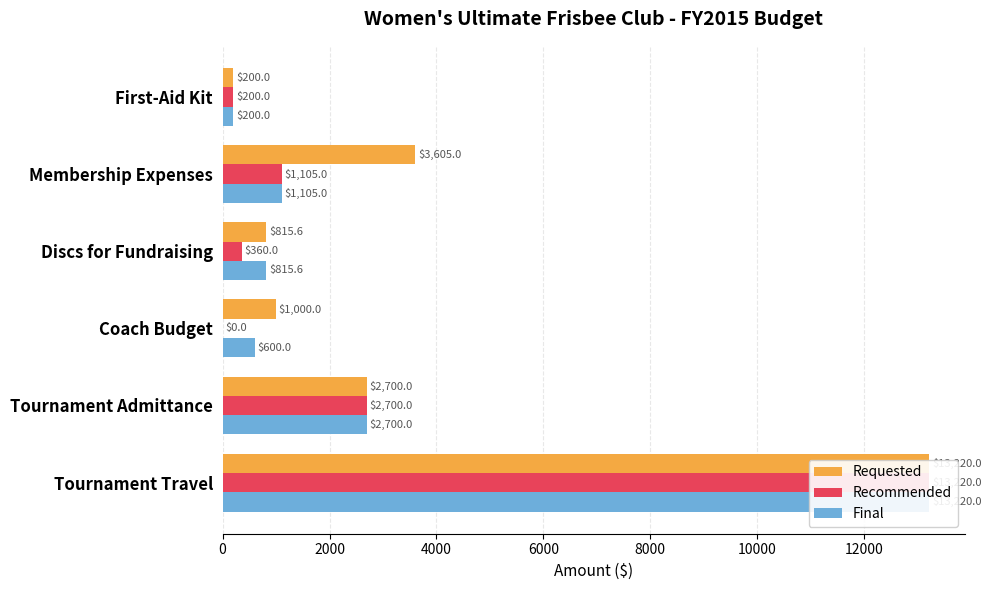

Reading left to right, transcribe all the data shown in this chart.

Requested: 13220.0	2700.0	1000.0	815.6	3605.0	200.0
Recommended: 13220.0	2700.0	0.0	360.0	1105.0	200.0
Final: 13220.0	2700.0	600.0	815.6	1105.0	200.0